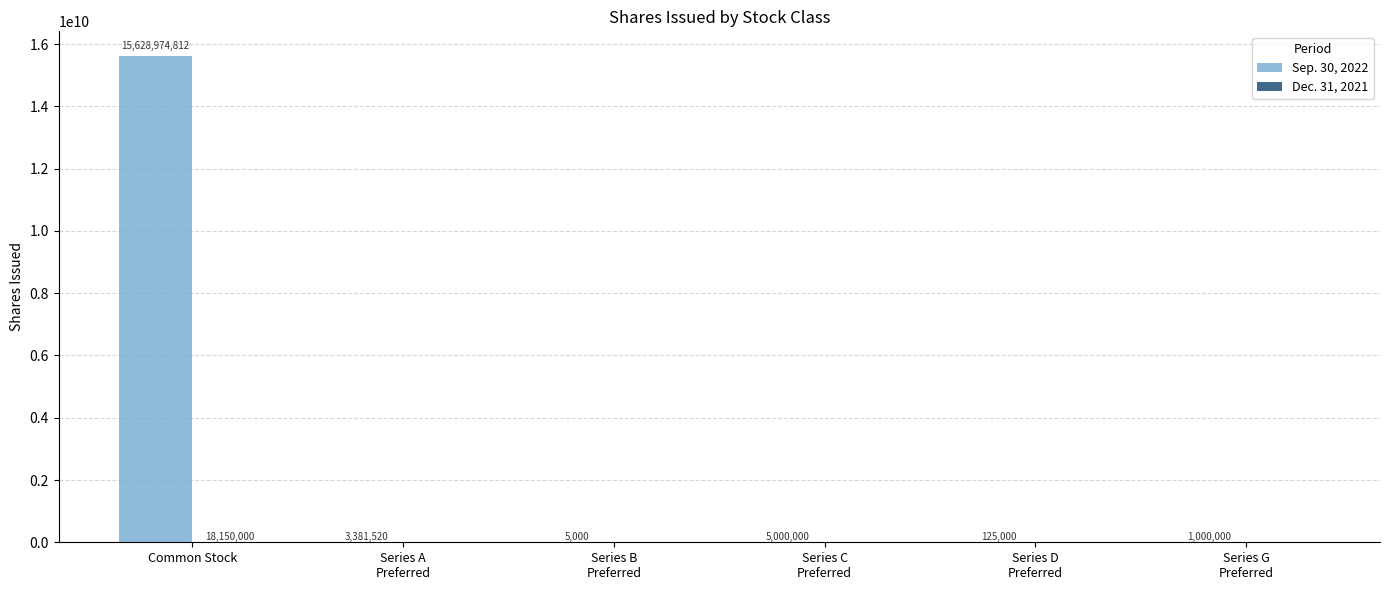

At which category is the sum across all series the highest?

Common Stock